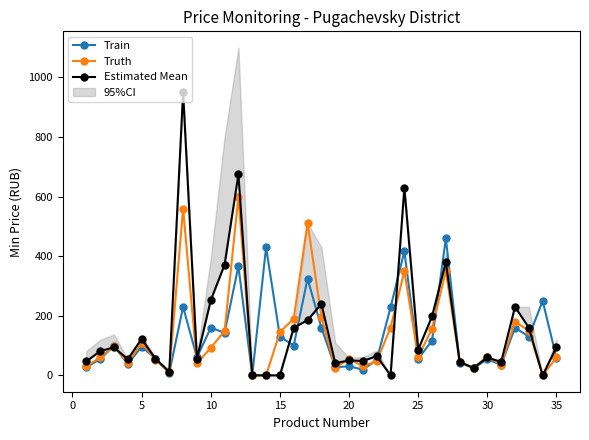

What is the maximum value for Truth?

600.0